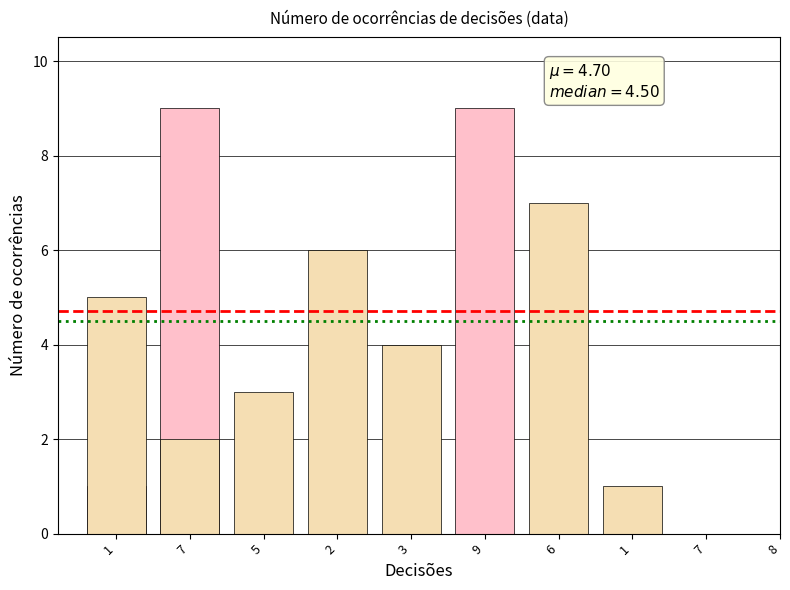

What is the smallest value displayed?

1